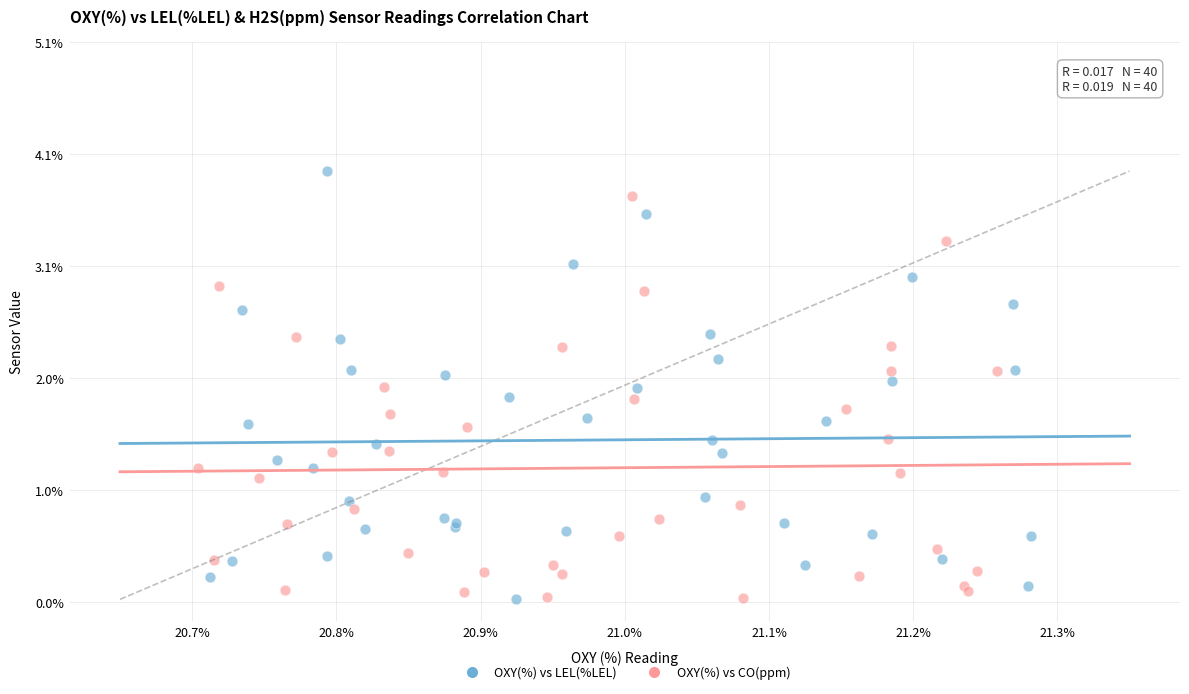

Which series contains the highest Y value?

OXY(%) vs LEL(%LEL)